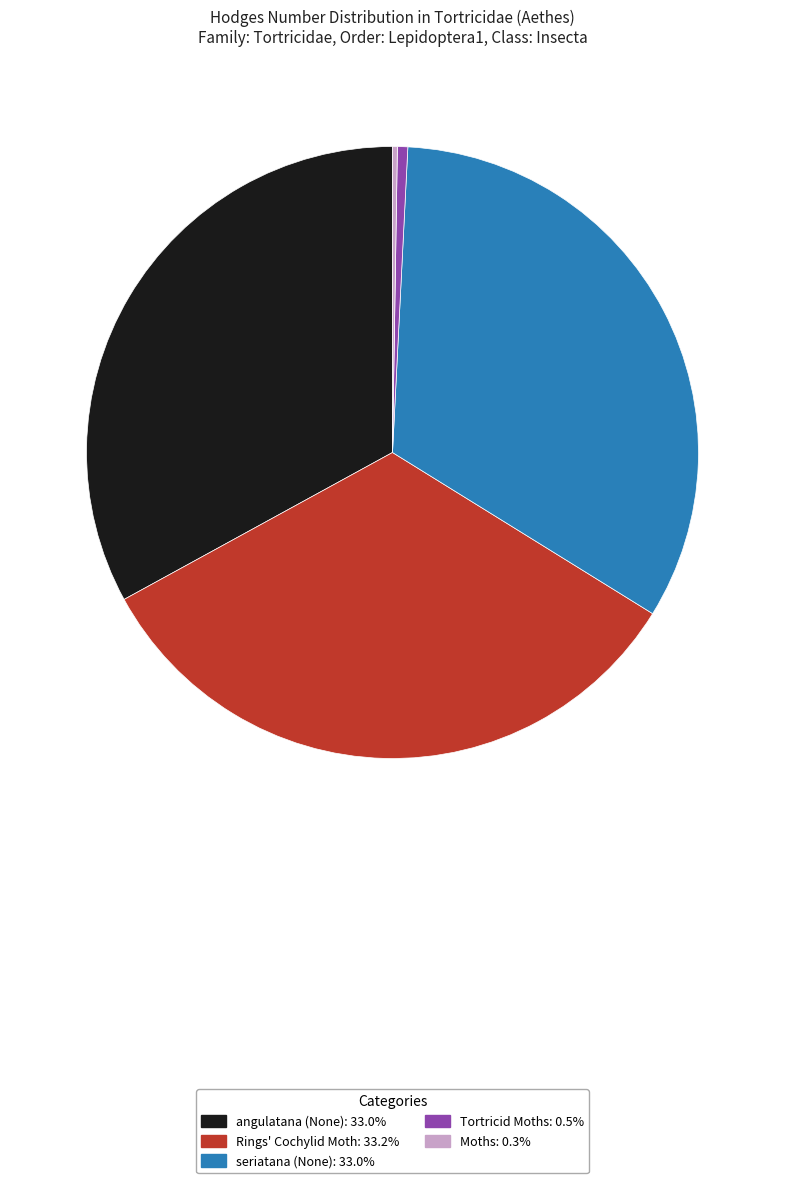

Combined, do seriatana (None) and Rings' Cochylid Moth account for over 50%?

Yes